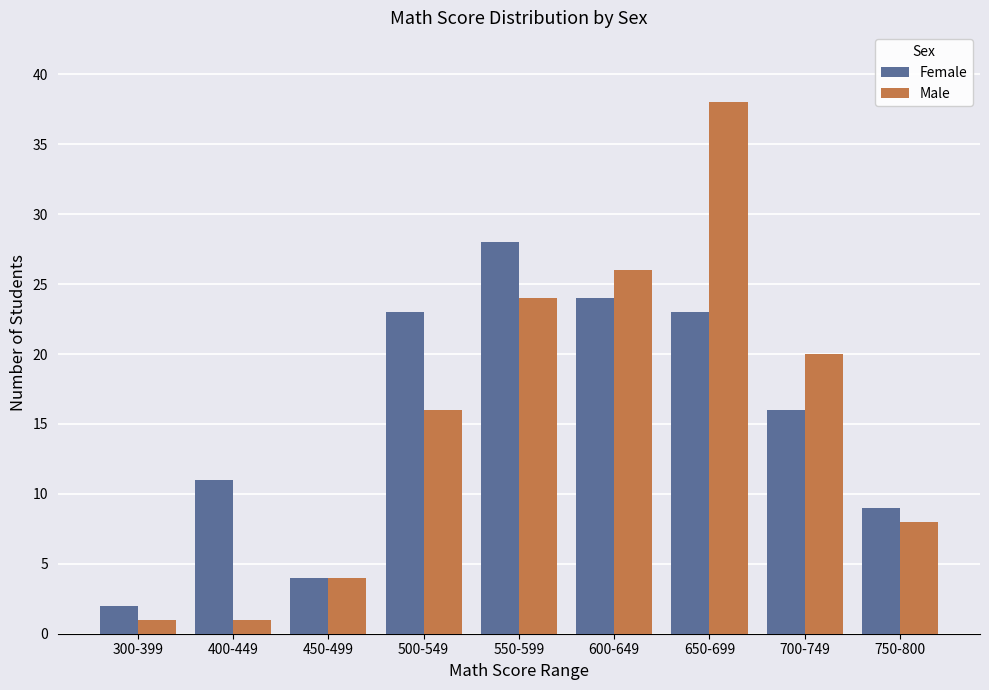

What is the difference between the maximum and minimum values in the Female series?

26